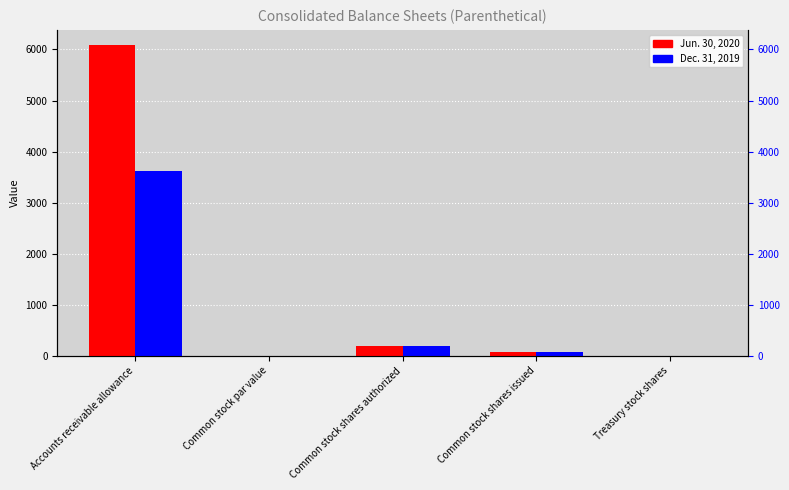

Does the chart contain any negative values?

No